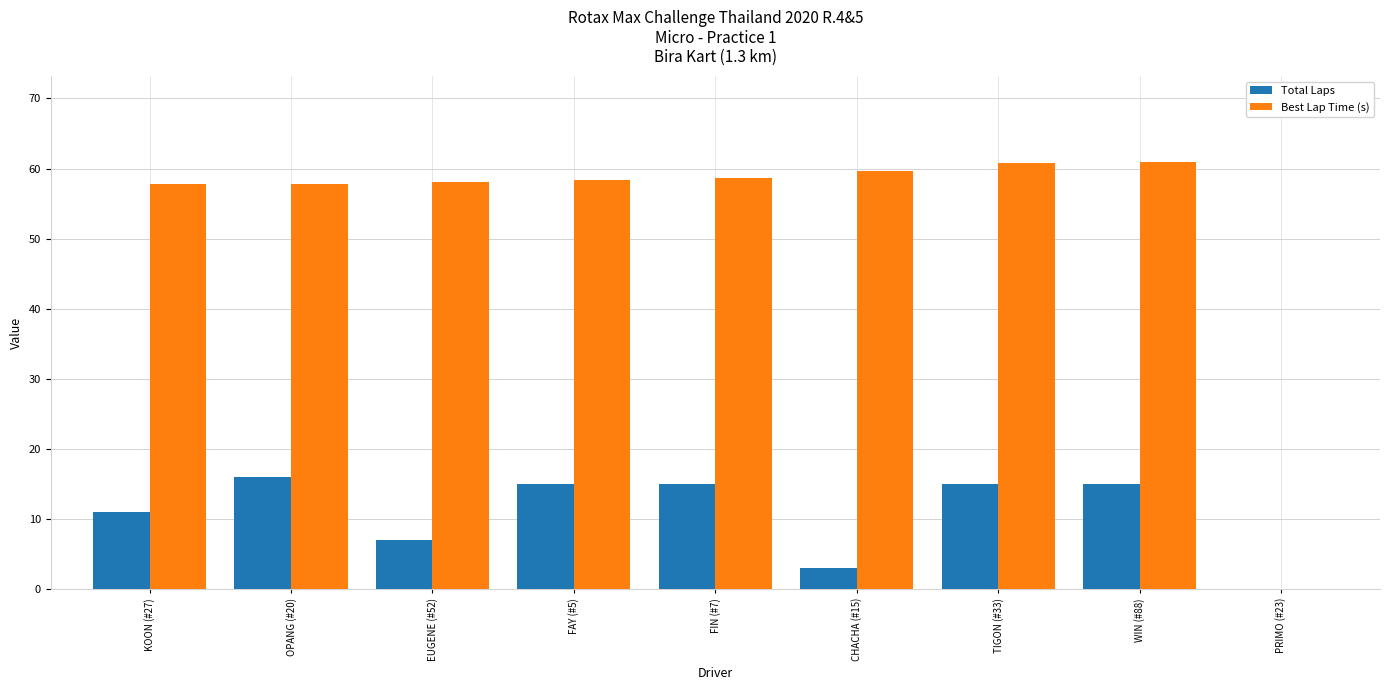

Is it true that Total Laps equals 16.0 at OPANG (#20)?

True